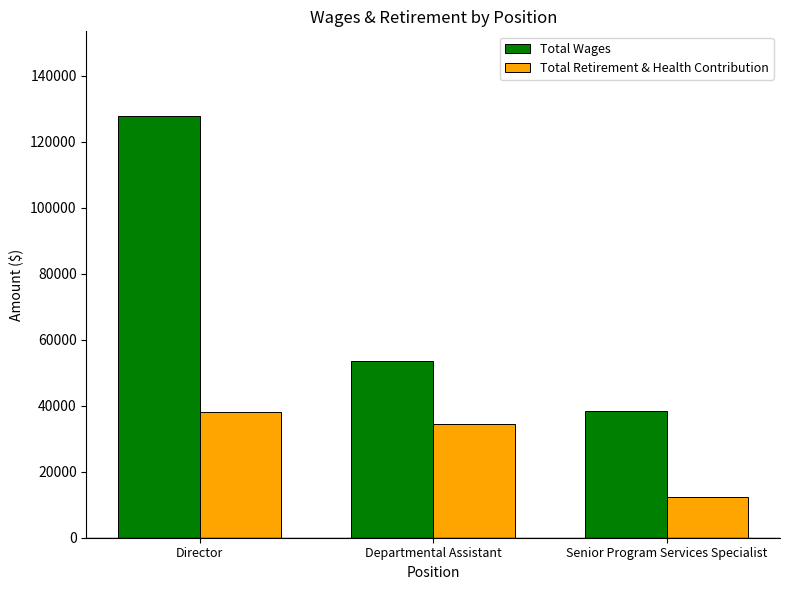

What are all the series names shown in the legend?

Total Wages, Total Retirement & Health Contribution